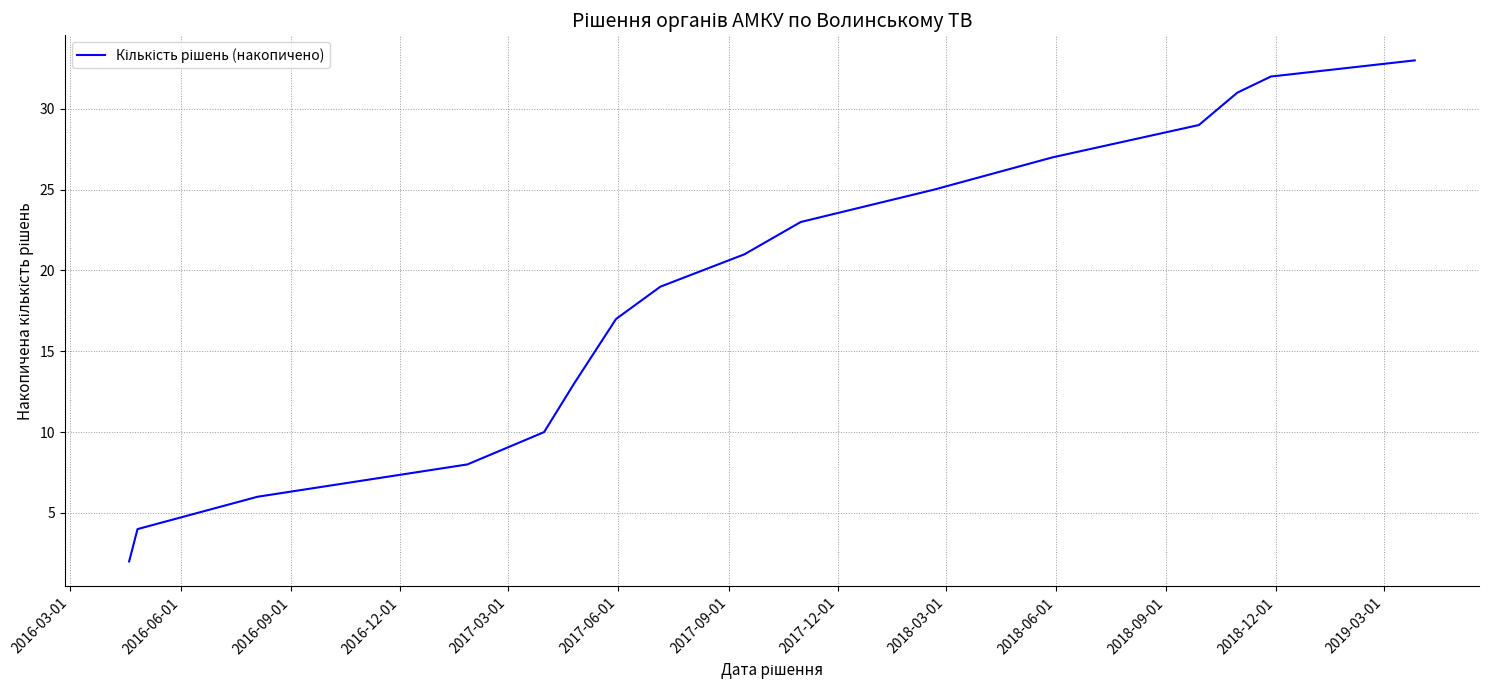

What is the difference between the maximum and minimum values?

31